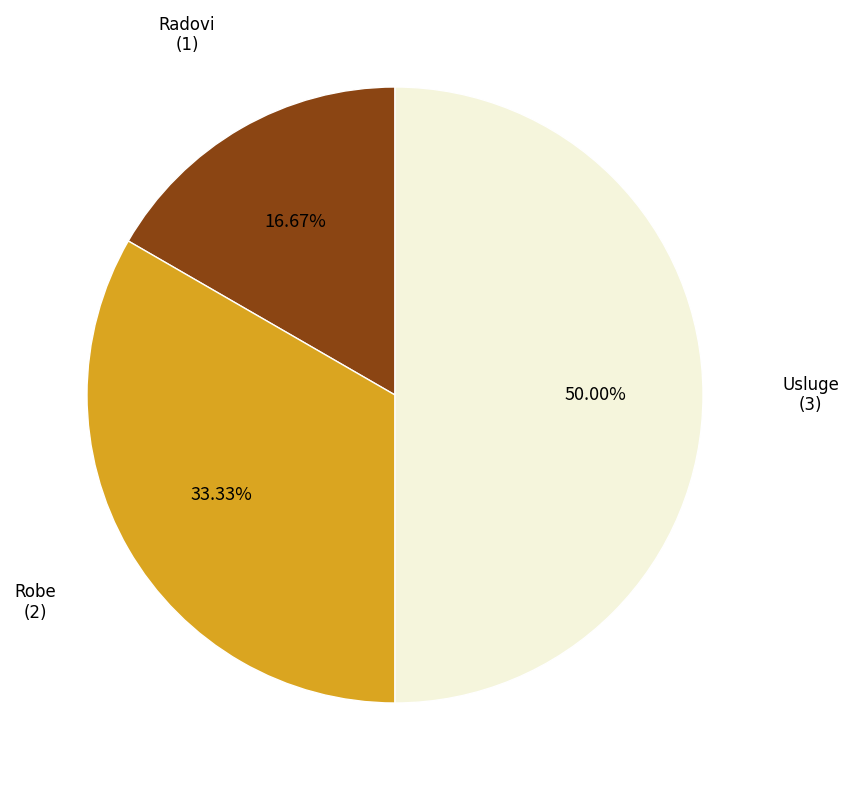

What is the ratio of the value at Usluge to the value at Robe?

1.5